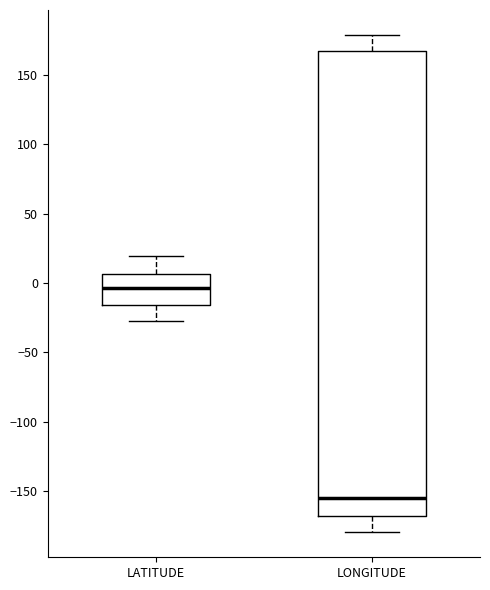

Which box has the lowest median line?

LONGITUDE